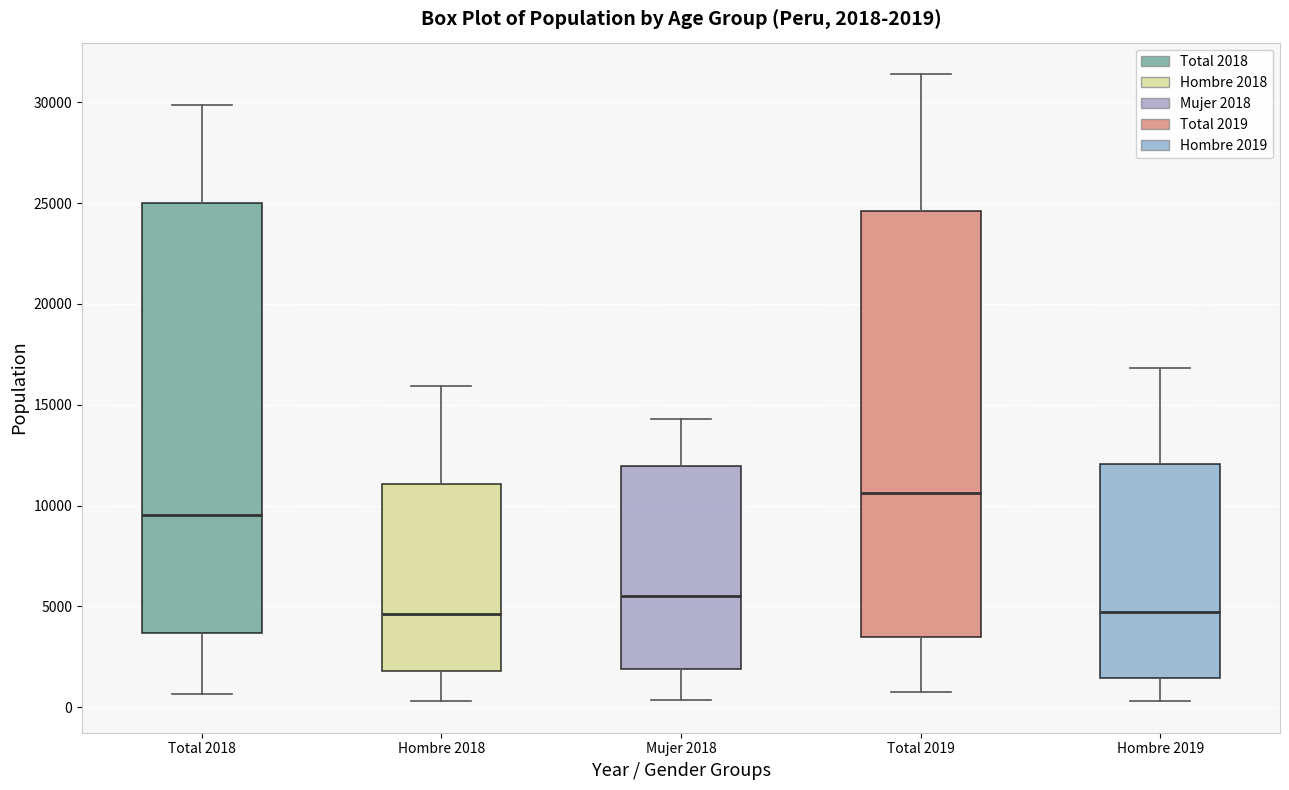

Which box's median line is the highest?

Total 2019